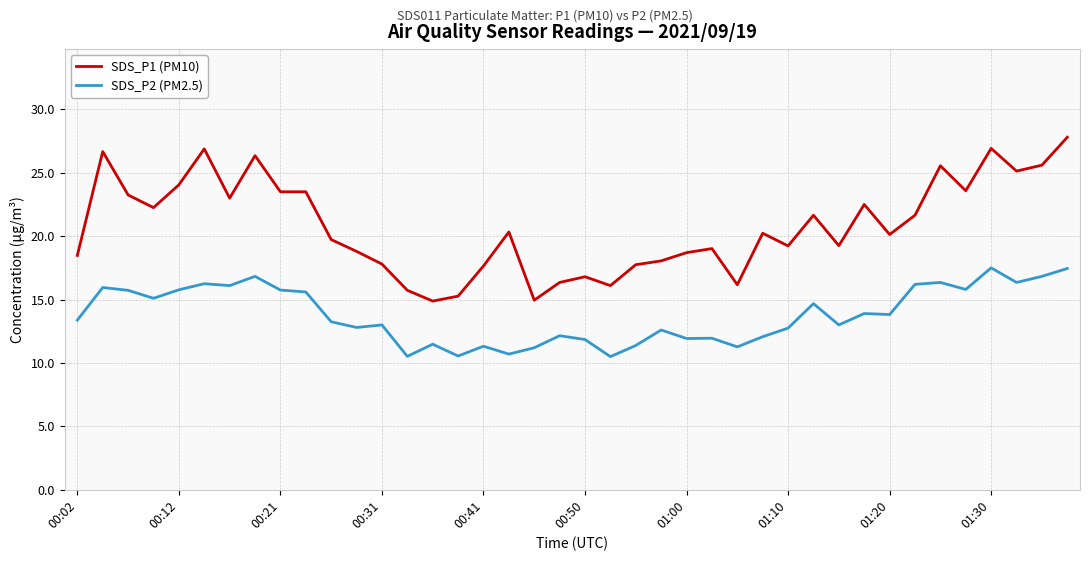

What is the average value of the SDS_P1 (PM10) series?

20.8